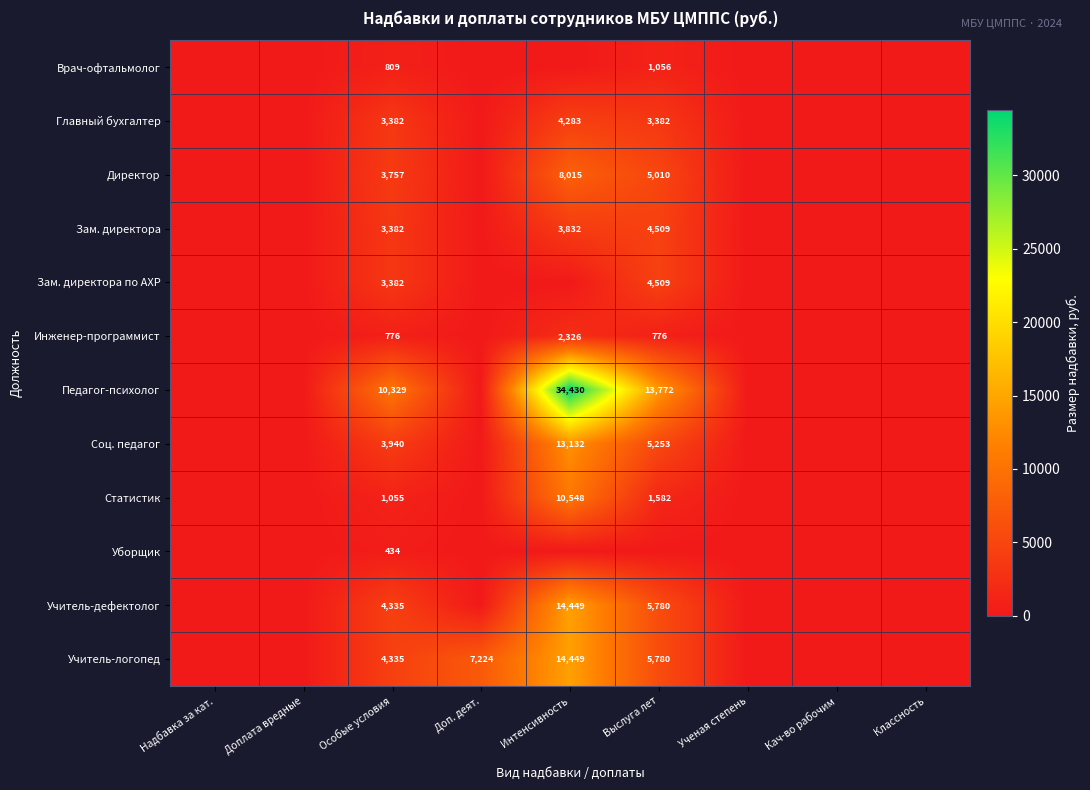

What is the maximum value shown in the chart?

34430.0